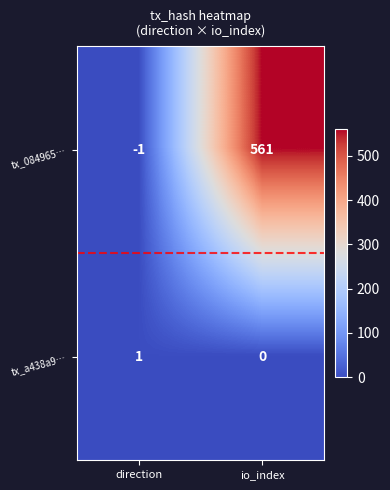

What is the maximum value shown in the chart?

561